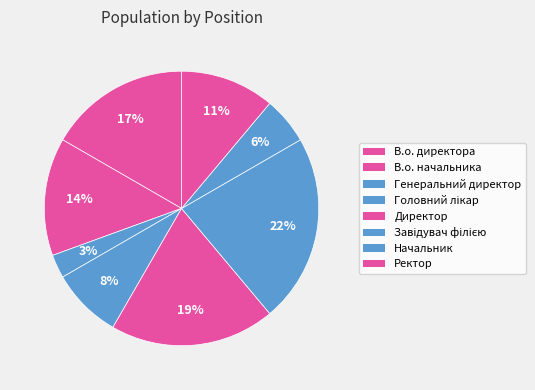

Count the number of slices in the pie.

8